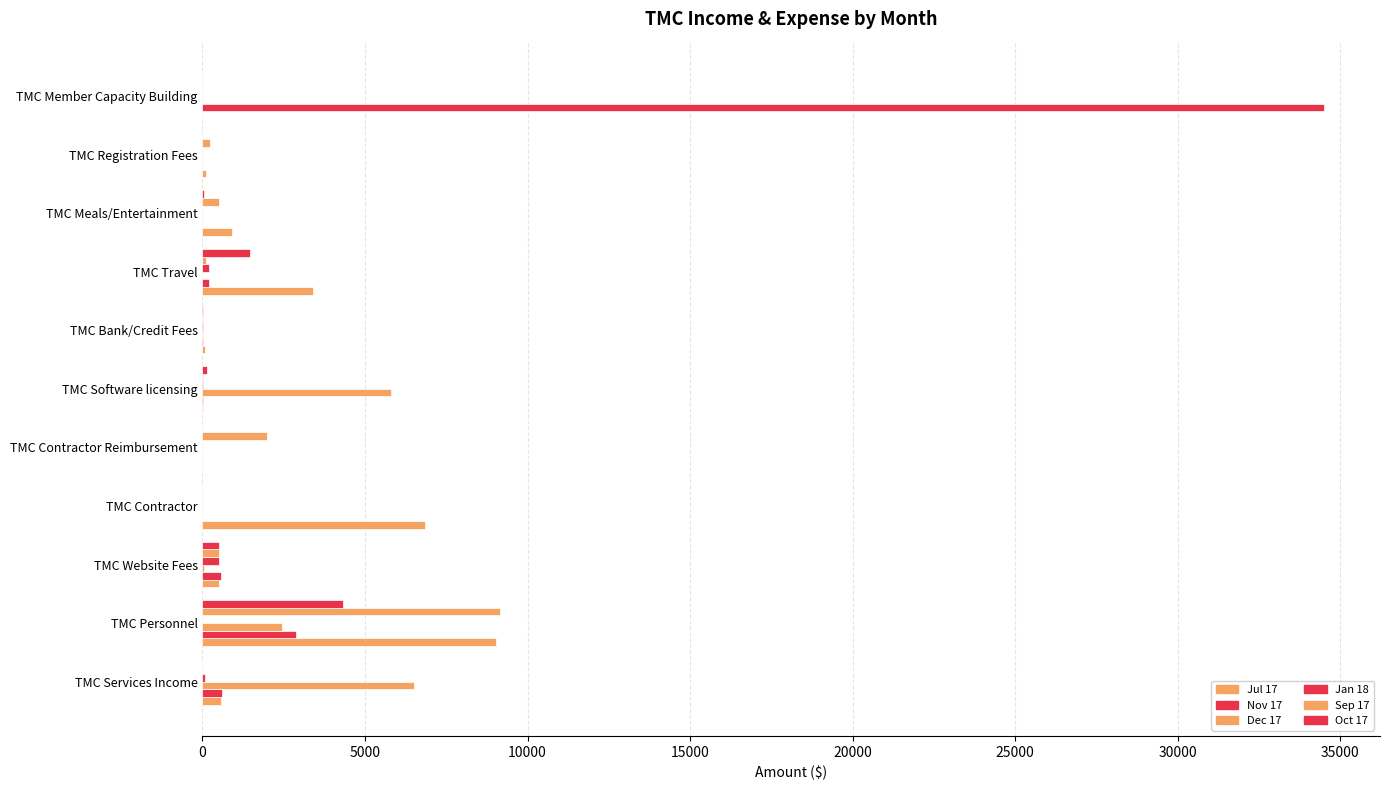

How many series are shown in this chart?

6